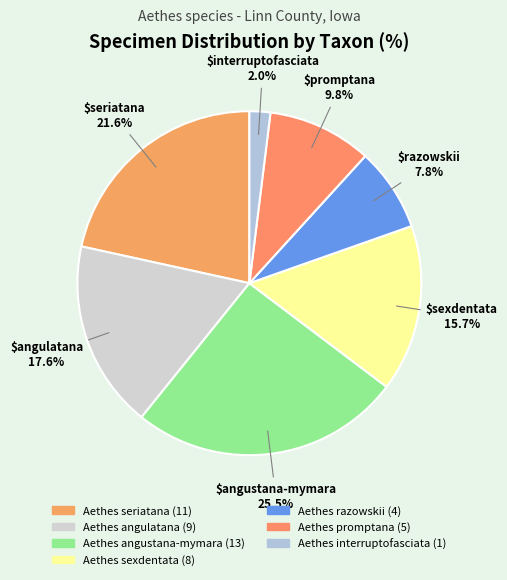

To the nearest percent, what is the difference between the largest and smallest slice percentages?

24%